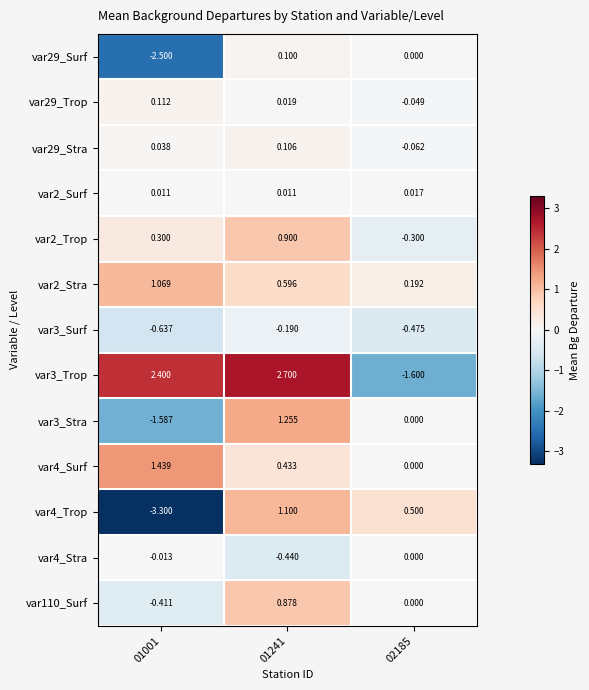

What is the maximum value shown in the chart?

2.7